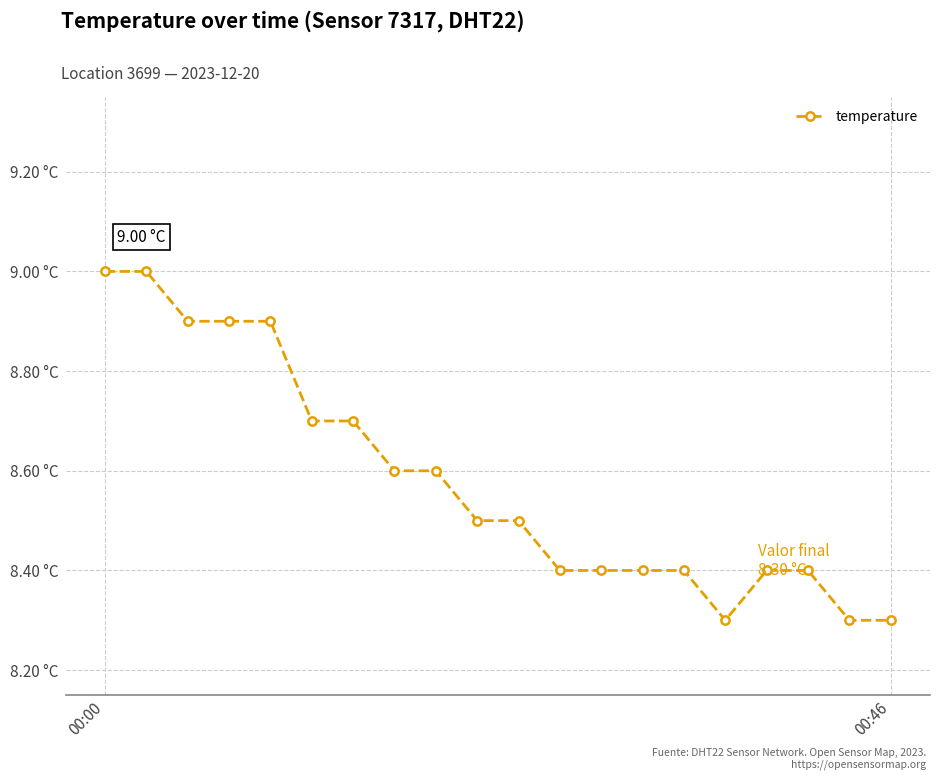

Does the chart have visible grid lines?

Yes